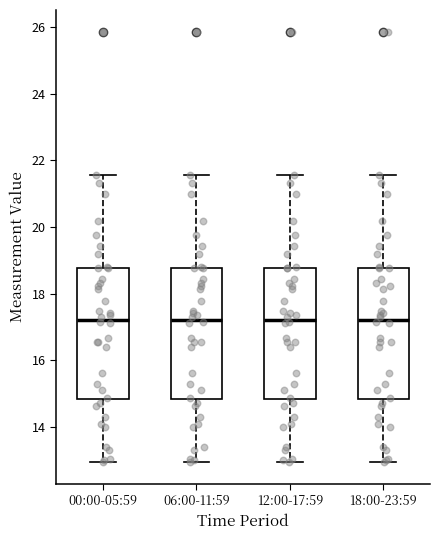

Reading left to right, read every box against the y-axis: the position of its median line, the range the box covers, and the ends of its whiskers. The values are not printed on the chart, so give them approximately, as read against the axis.

00:00-05:59: median 17.2, box 14.8 to 18.8, whiskers 13.0 to 21.6
06:00-11:59: median 17.2, box 14.8 to 18.8, whiskers 13.0 to 21.6
12:00-17:59: median 17.2, box 14.8 to 18.8, whiskers 13.0 to 21.6
18:00-23:59: median 17.2, box 14.8 to 18.8, whiskers 13.0 to 21.6